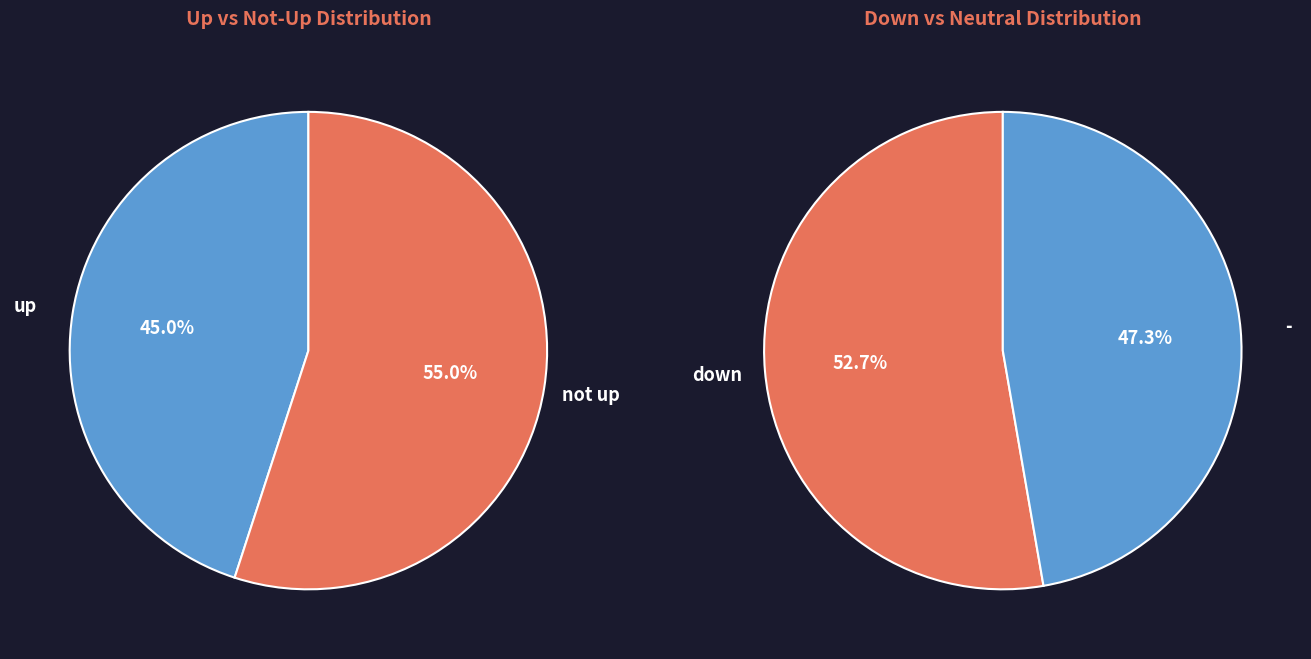

True or false: down accounts for 36% of the total.

False